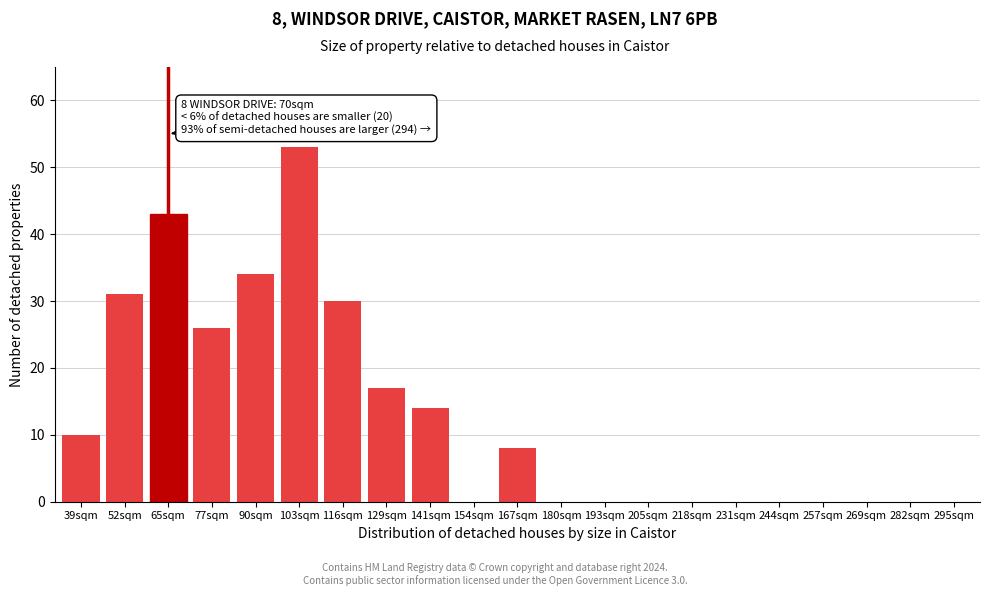

Reading left to right, what are all the values shown in this chart?

39sqm=10	52sqm=31	65sqm=43	77sqm=26	90sqm=34	103sqm=53	116sqm=30	129sqm=17	141sqm=14	154sqm=0	167sqm=8	180sqm=0	193sqm=0	205sqm=0	218sqm=0	231sqm=0	244sqm=0	257sqm=0	269sqm=0	282sqm=0	295sqm=0